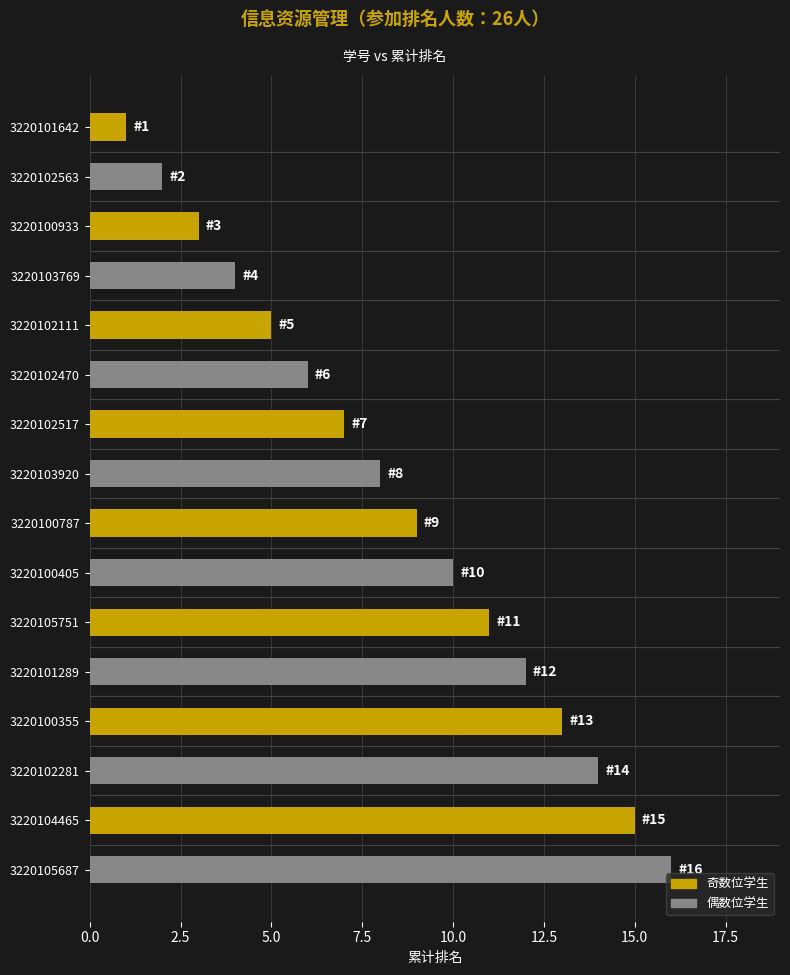

Which has a higher value, 3220103769 or 3220102281?

3220102281